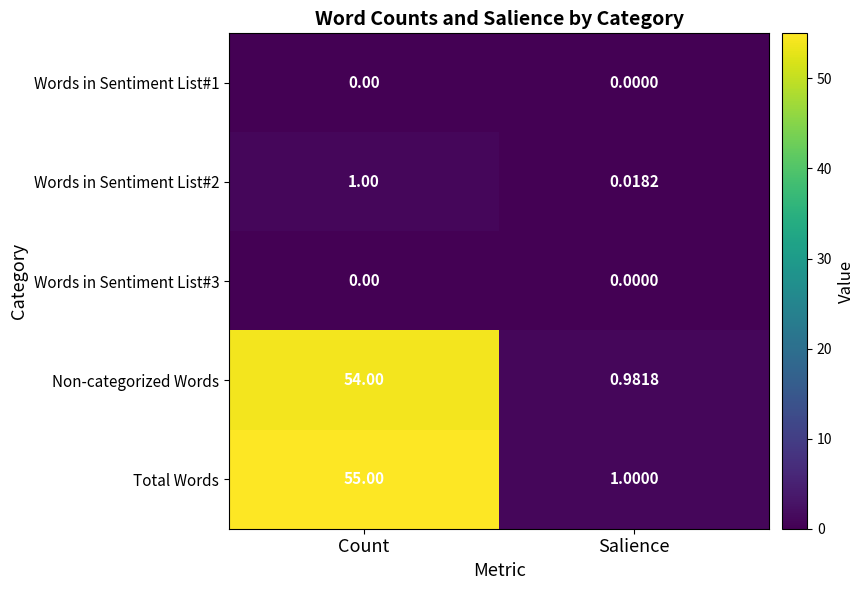

List the labels in order of Words in Sentiment List#2 value, largest first.

Count, Salience